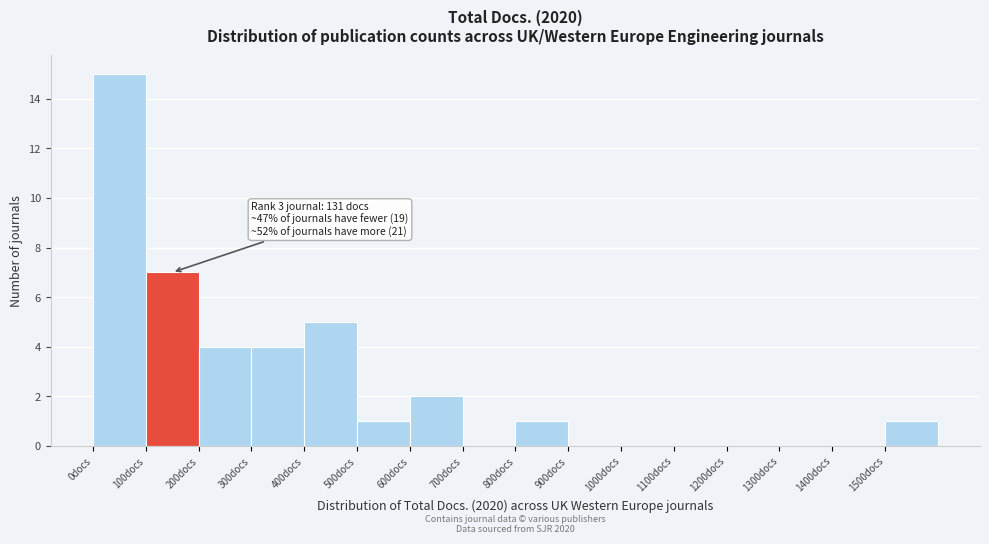

Over which range of the x-axis is the bar tallest?

0 to 100